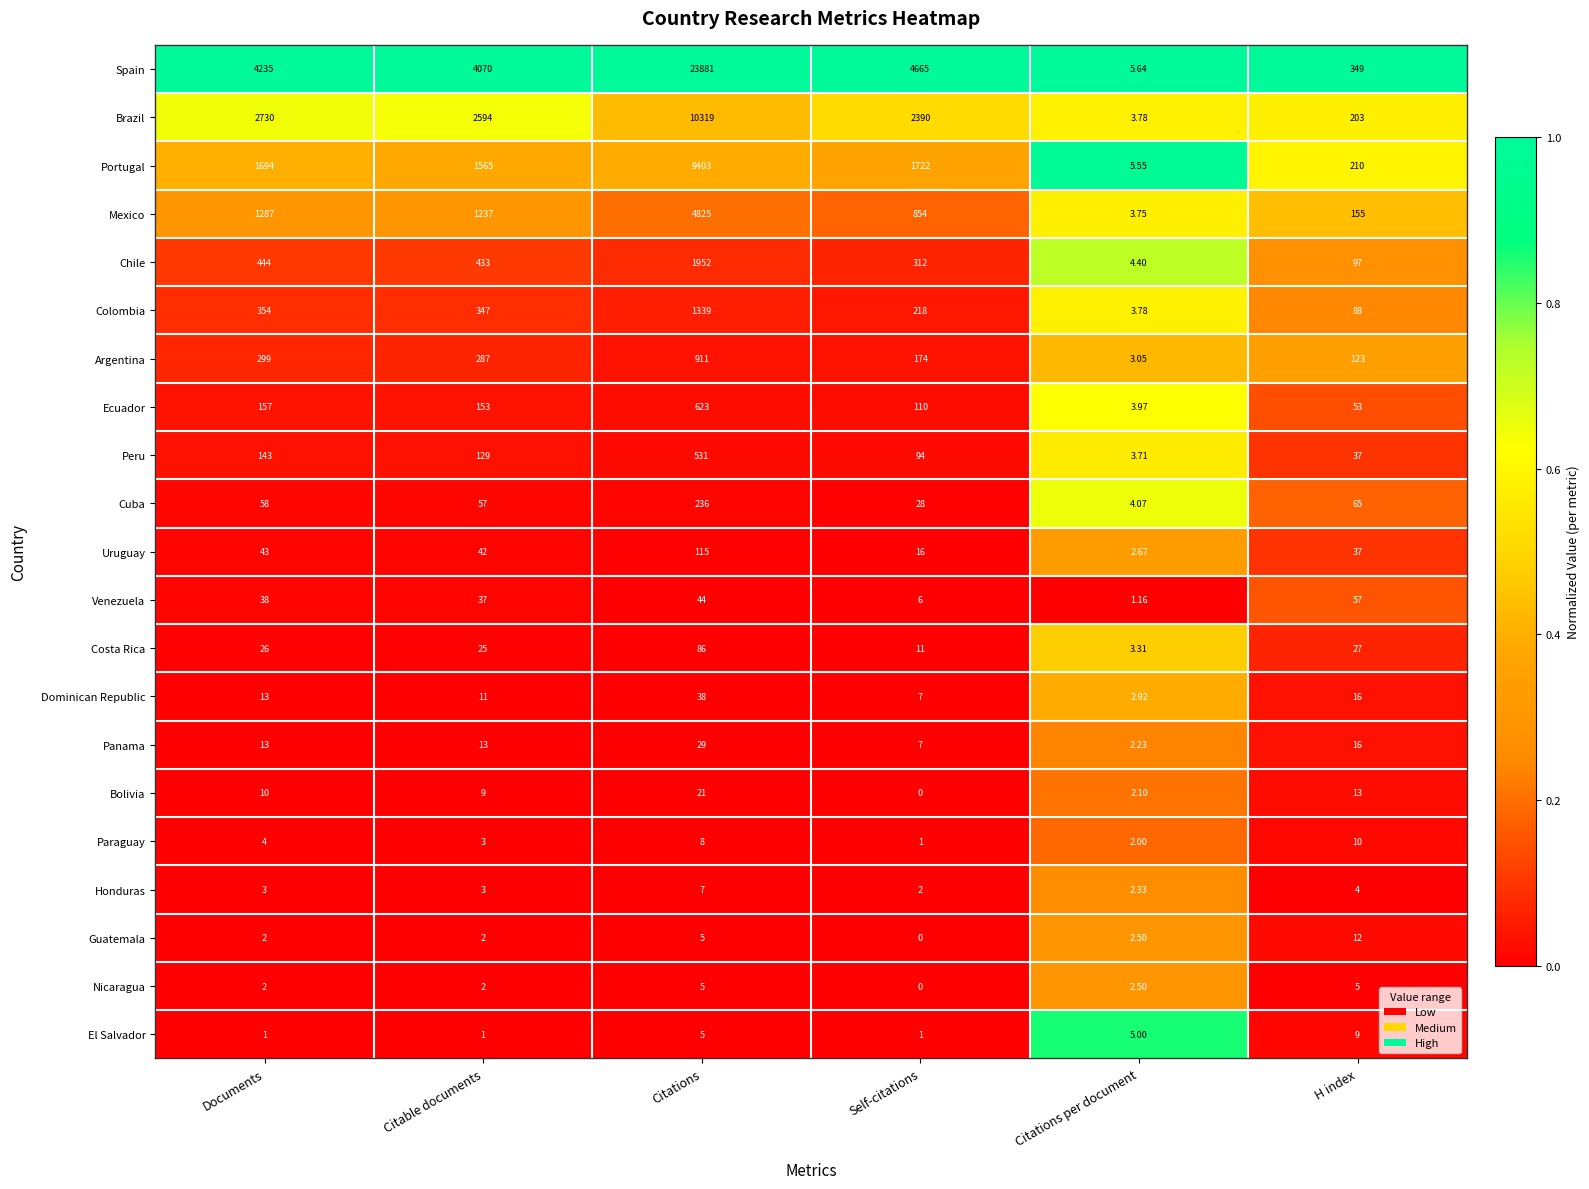

Rank the categories by Dominican Republic value from lowest to highest.

Citations per document, Self-citations, Citable documents, Documents, H index, Citations